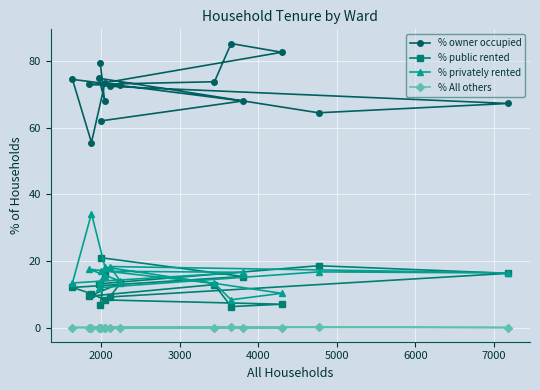

At how many categories does at least one series exceed 46?

16